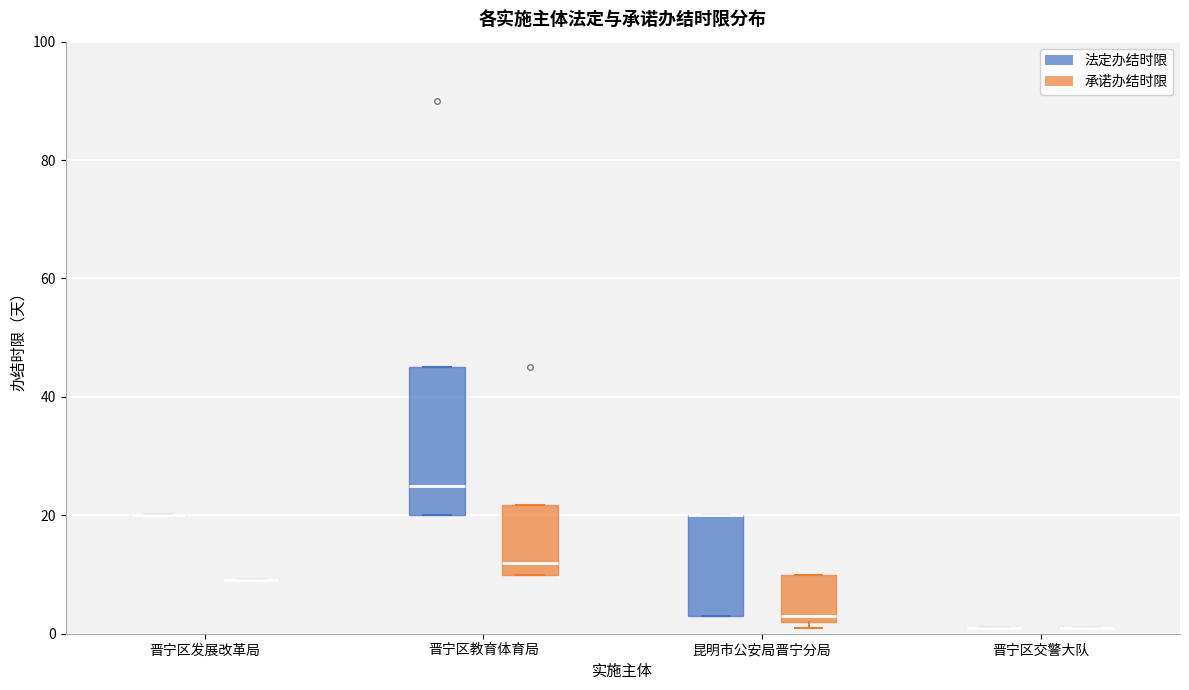

Which box is the tallest, from its lower edge to its upper edge?

晋宁区教育体育局 (法定办结时限)